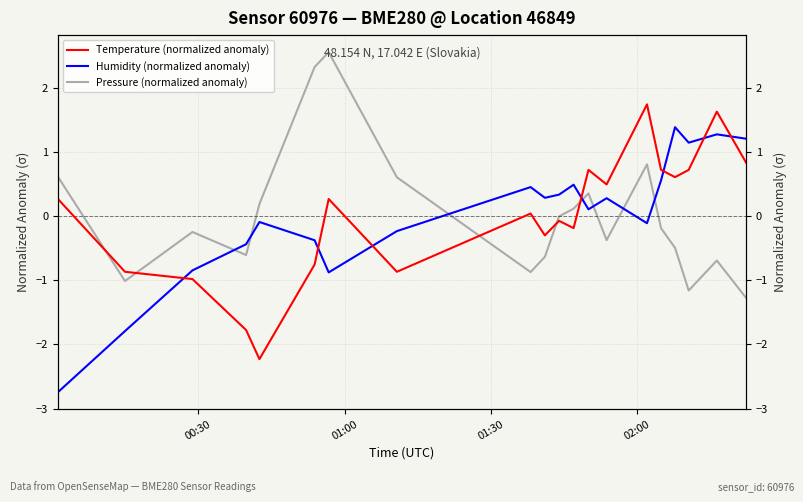

Rank the series by their maximum value, from highest to lowest.

Pressure (normalized anomaly), Temperature (normalized anomaly), Humidity (normalized anomaly)